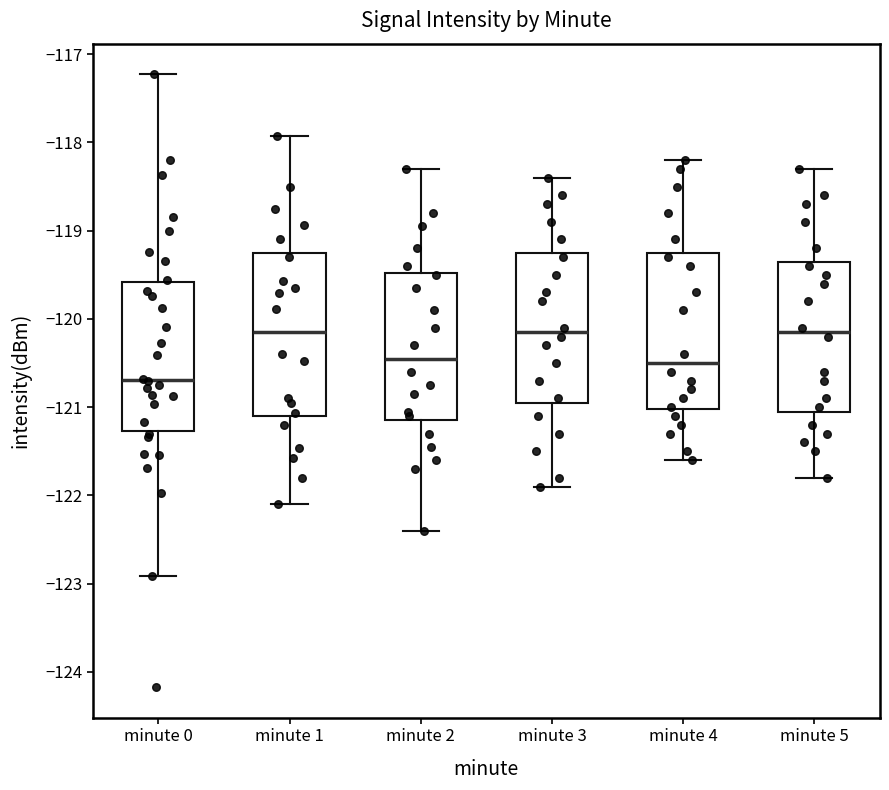

Which box has the lowest median line?

minute 0